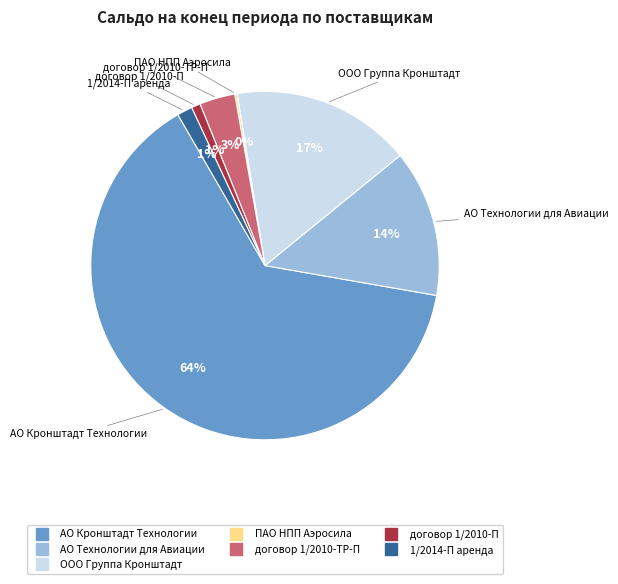

Is договор 1/2010-П the majority of the pie?

No